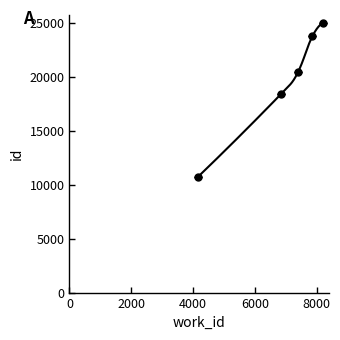

Does the chart have visible grid lines?

No